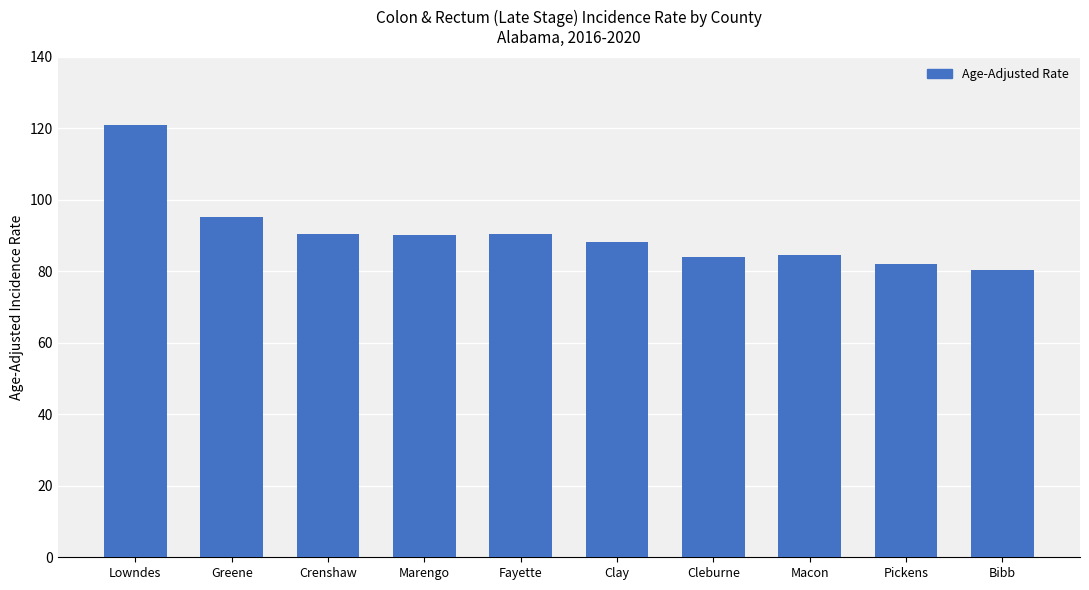

What is the ratio of the value at Crenshaw to the value at Cleburne?

1.1